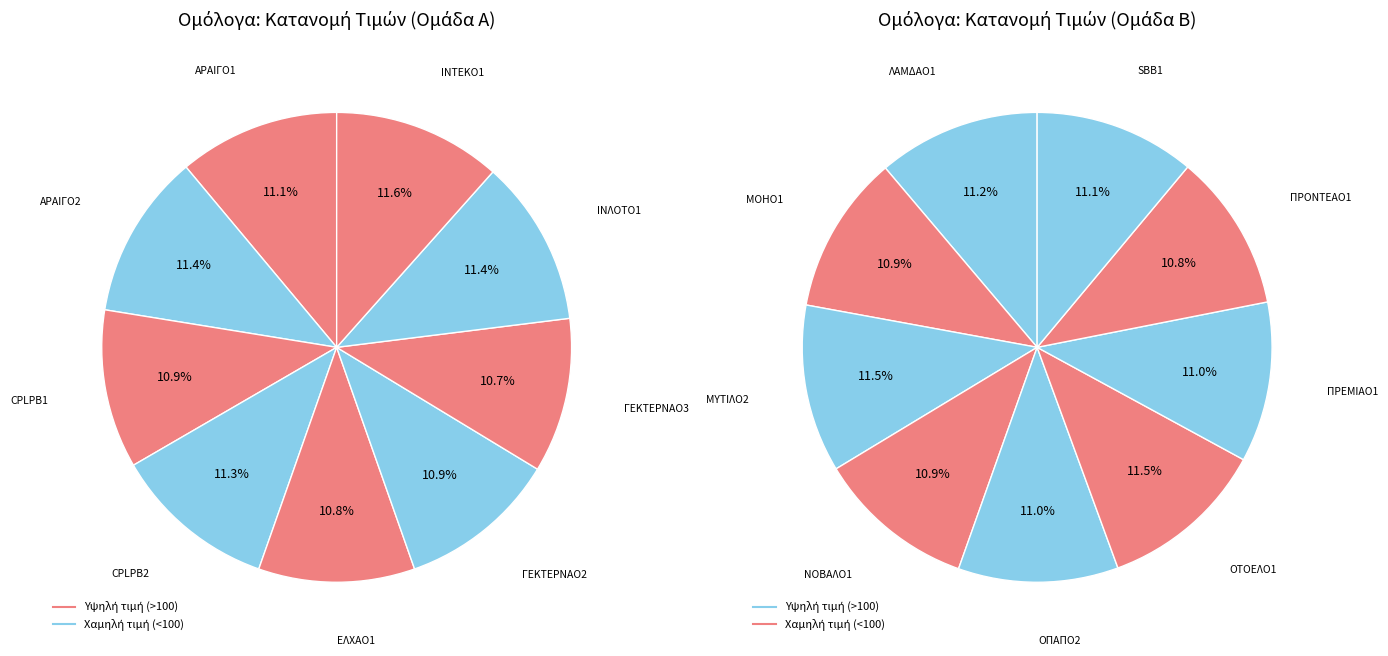

Which category has the smallest portion of the pie?

ΓΕΚΤΕΡΝΑΟ3